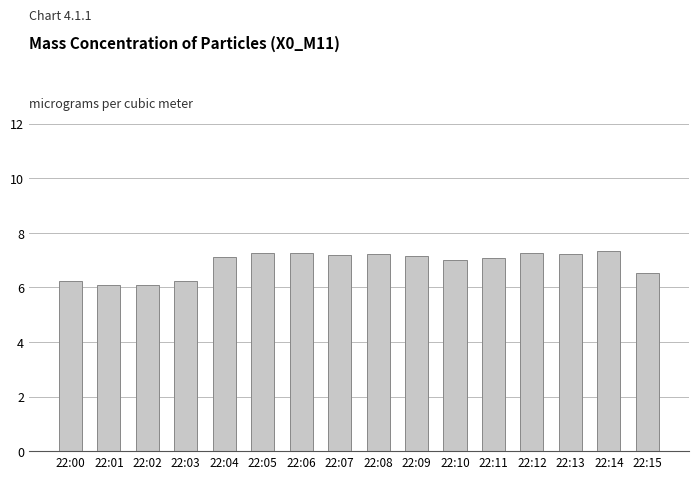

Count the number of data series in this chart.

1